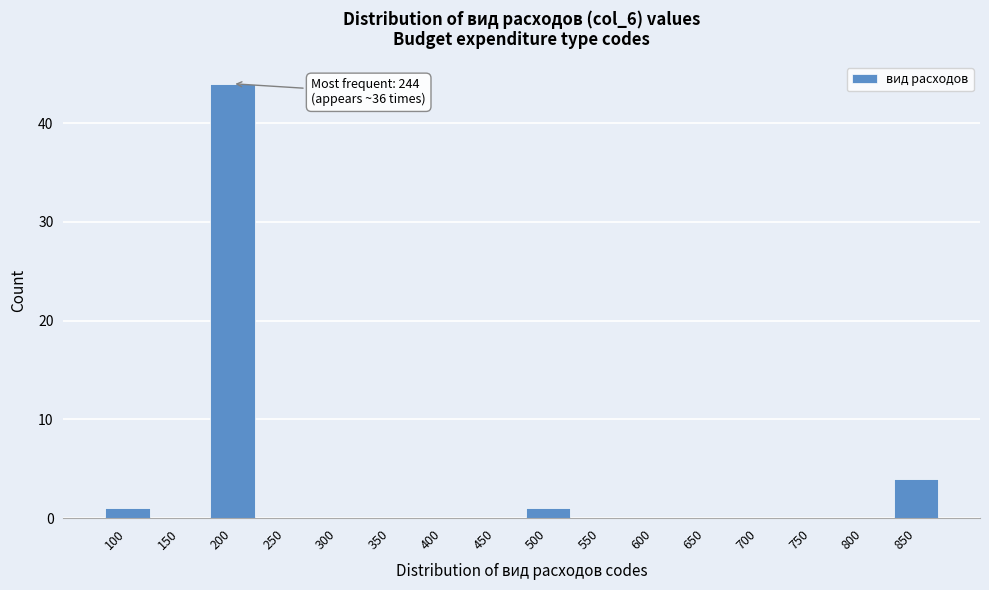

Reading left to right, what are all the values shown in this chart?

100=1	150=0	200=44	250=0	300=0	350=0	400=0	450=0	500=1	550=0	600=0	650=0	700=0	750=0	800=0	850=4